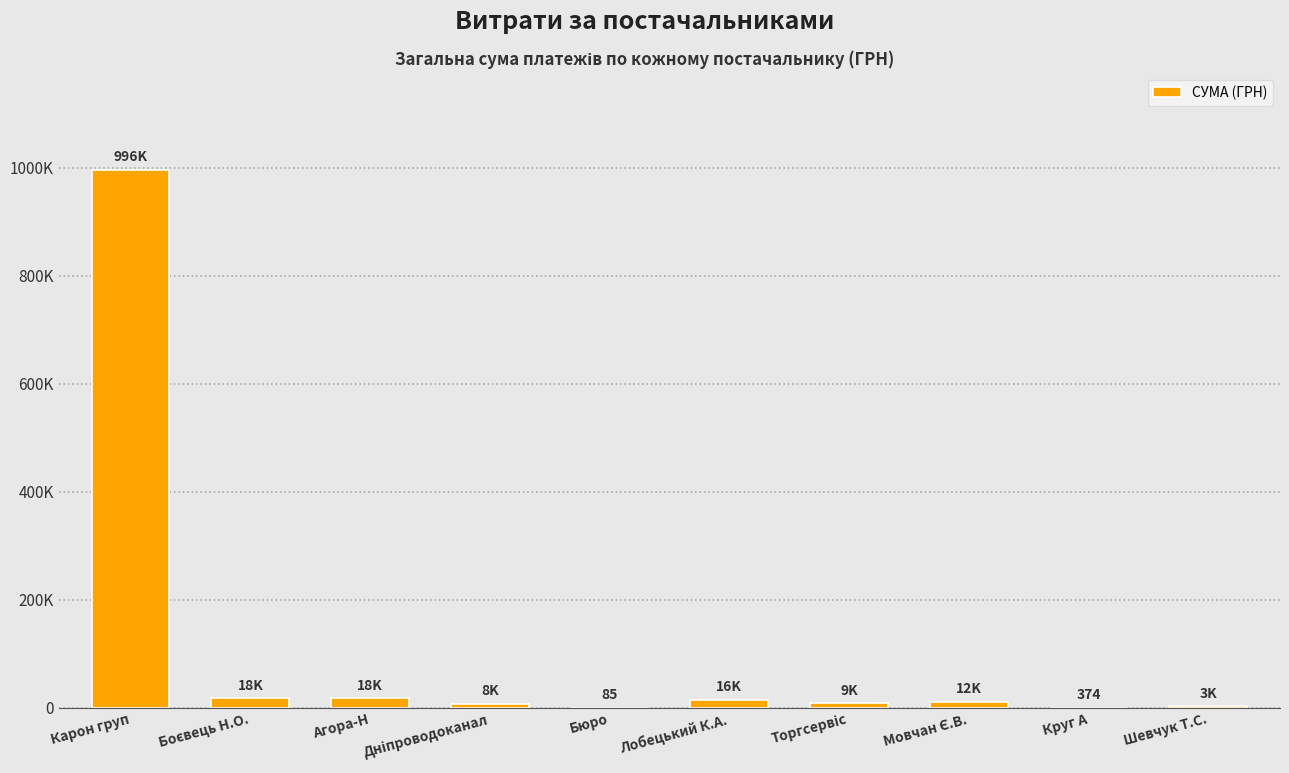

The value at Боєвець Н.О. is 4980.7. True or false?

False